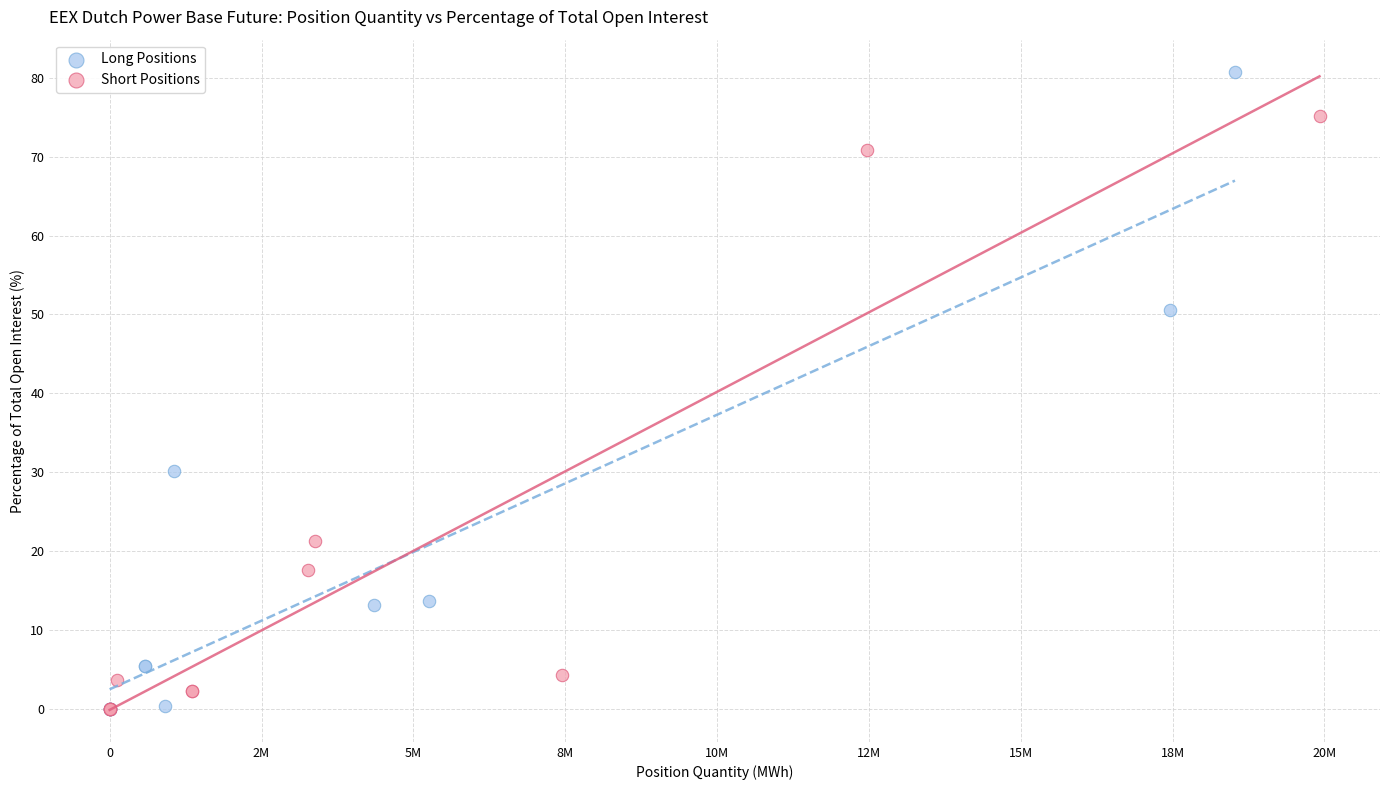

Which series reaches the maximum Y coordinate?

Long Positions